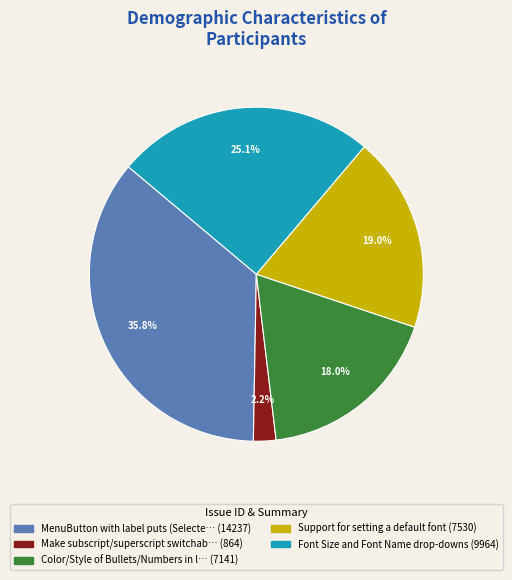

Does any single category account for the majority?

No